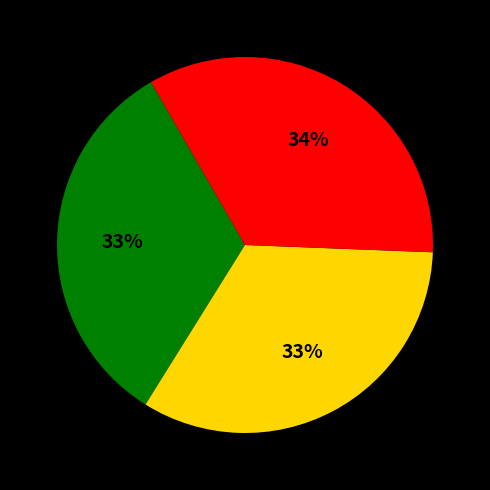

How many segments does this pie chart have?

3